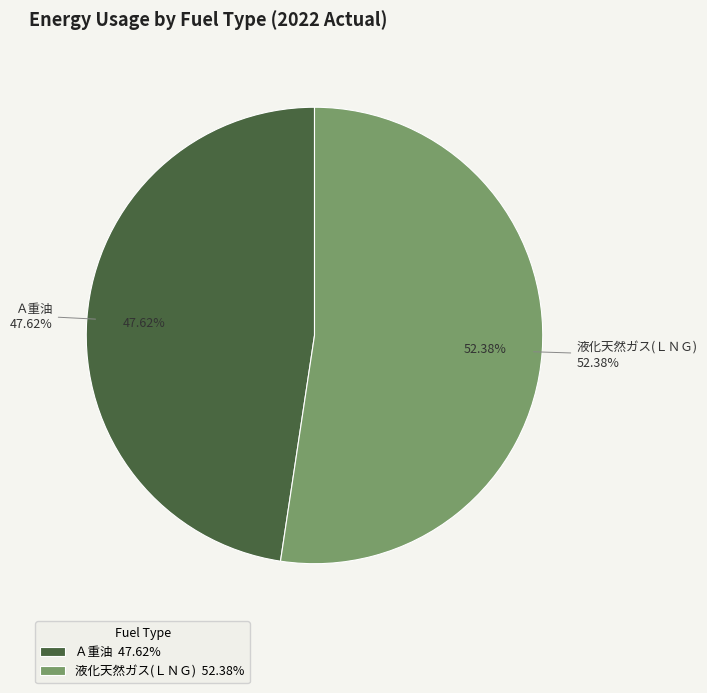

To the nearest percent, what is the average slice percentage?

50%